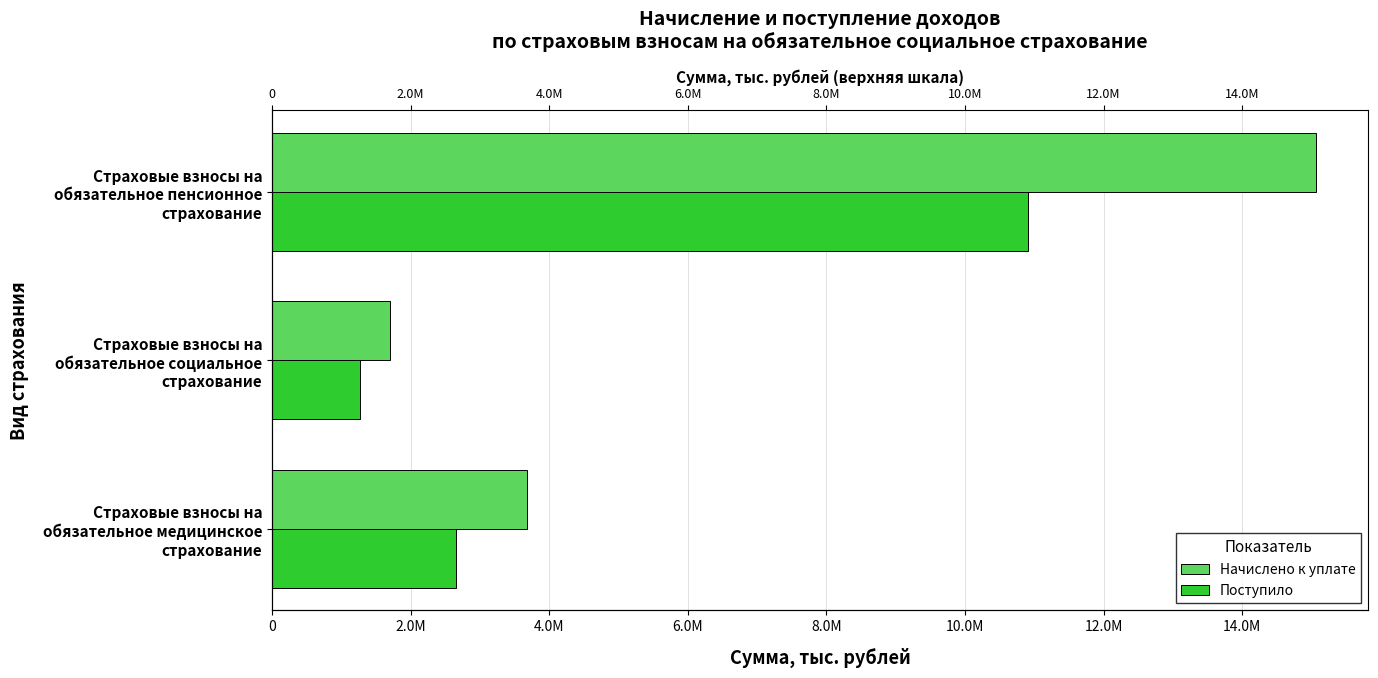

How many values in the Начислено к уплате series are below 3683469?

1